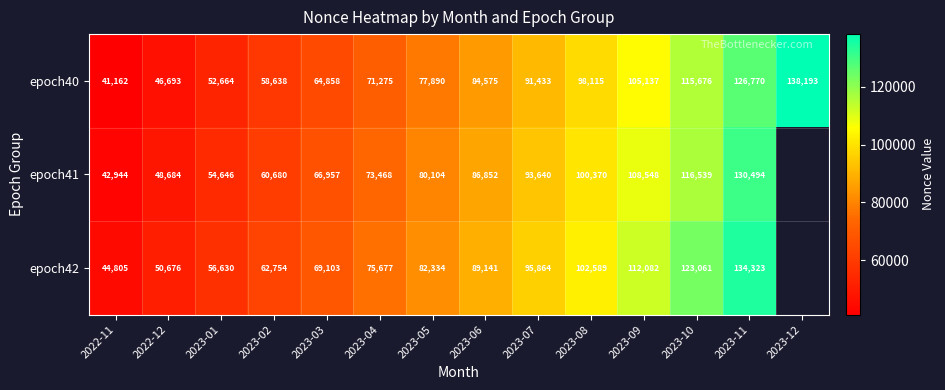

Rank the categories by epoch40 value from lowest to highest.

2022-11, 2022-12, 2023-01, 2023-02, 2023-03, 2023-04, 2023-05, 2023-06, 2023-07, 2023-08, 2023-09, 2023-10, 2023-11, 2023-12